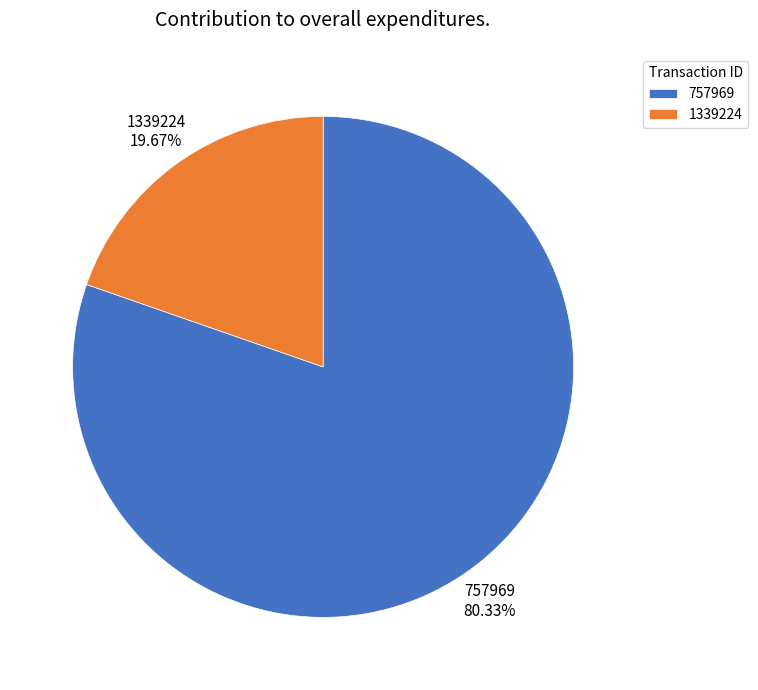

Approximately how many times larger is the value at 757969 compared to 1339224?

4.1